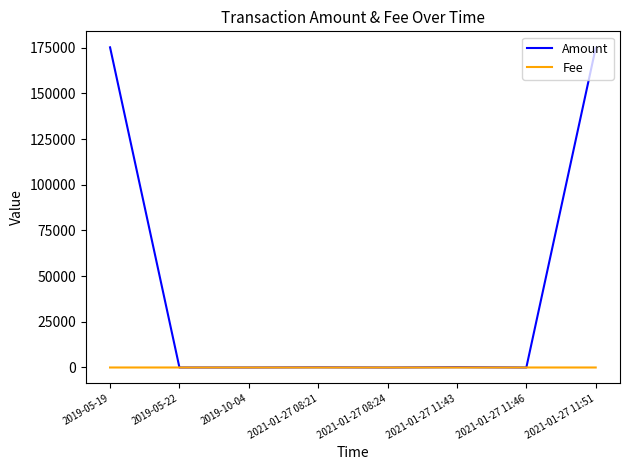

What is the highest value of the Amount series?

175262.2